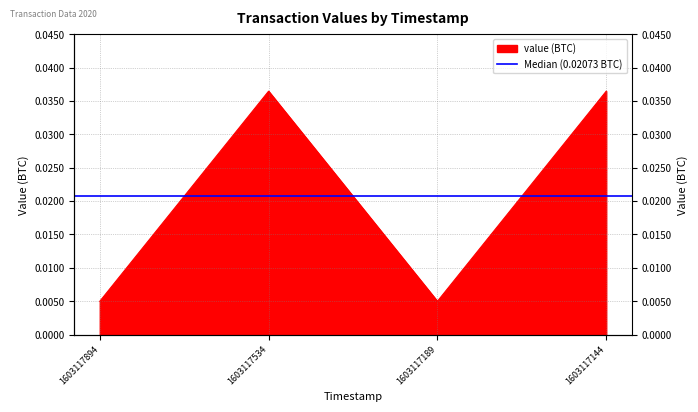

The chart shows a value of 0.1 at 1603117144. True or false?

False